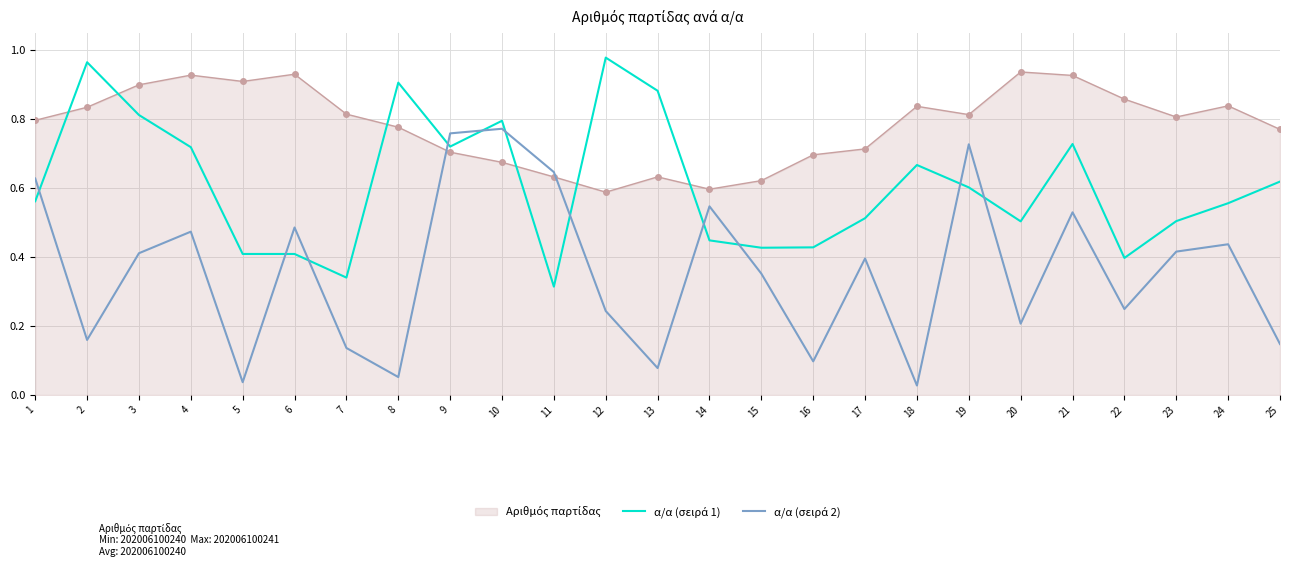

The α/α (σειρά 1) series shows 0.6 at 1. True or false?

True